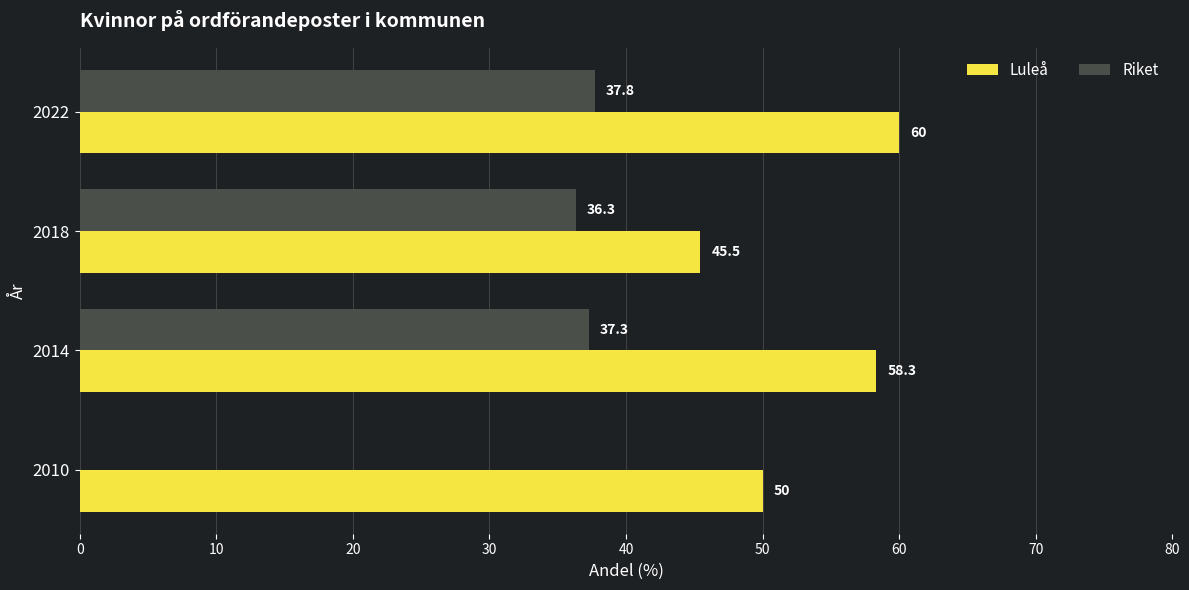

What is the total value across all series at 2022?

97.8